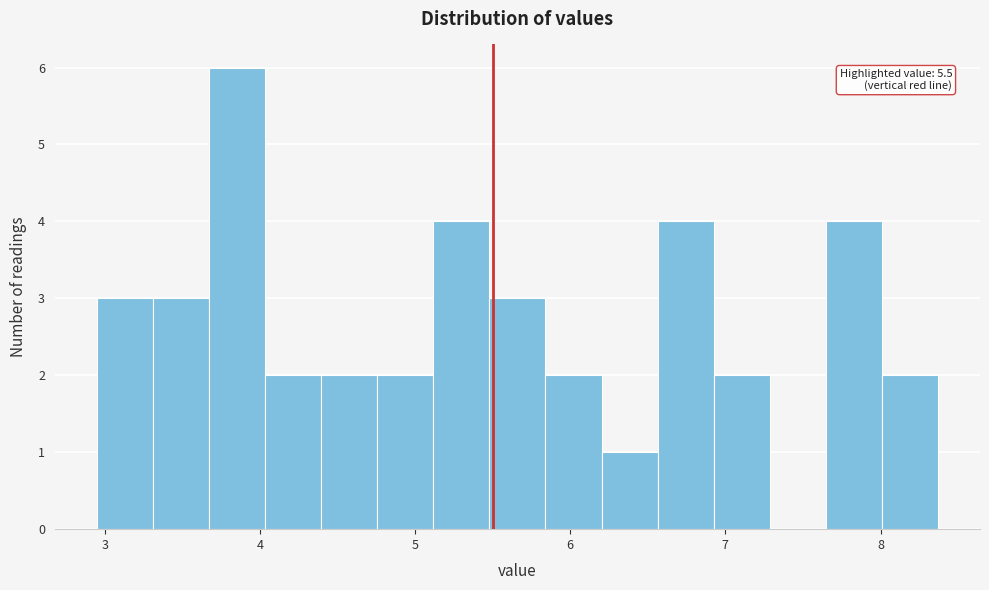

Around what value on the x-axis is the tallest bar? Give the approximate position of its centre, as read against the axis.

3.9